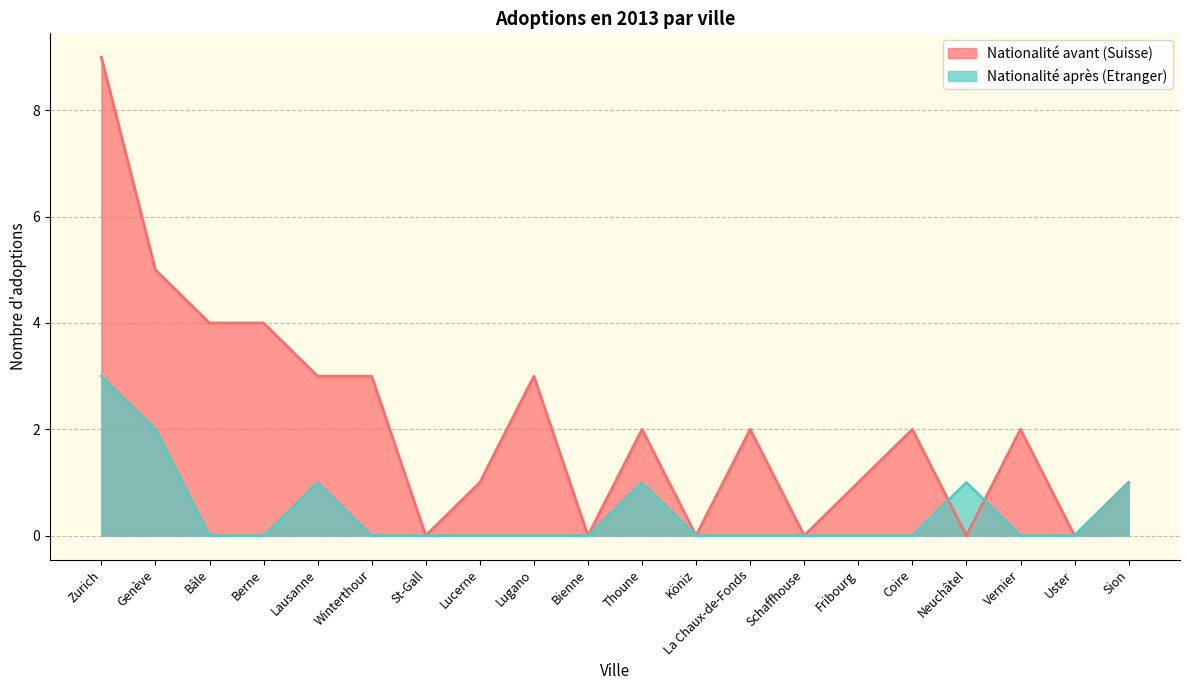

Is it true that Nationalité avant (Suisse) equals 0 at St-Gall?

True